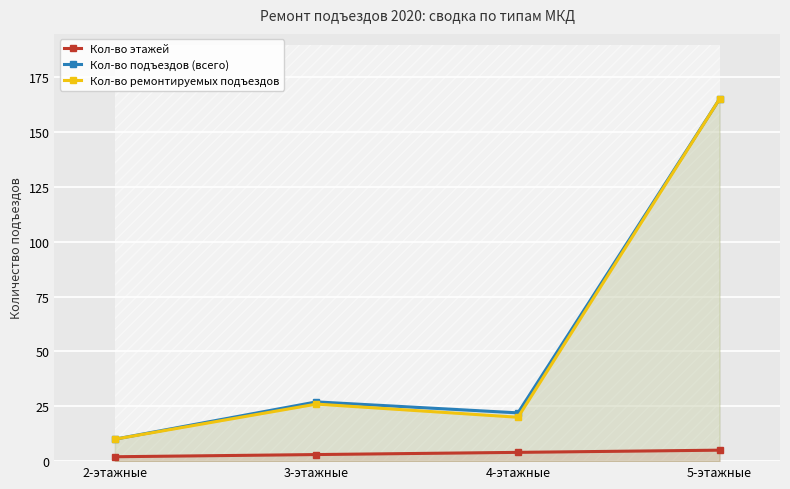

Count the number of data series in this chart.

3